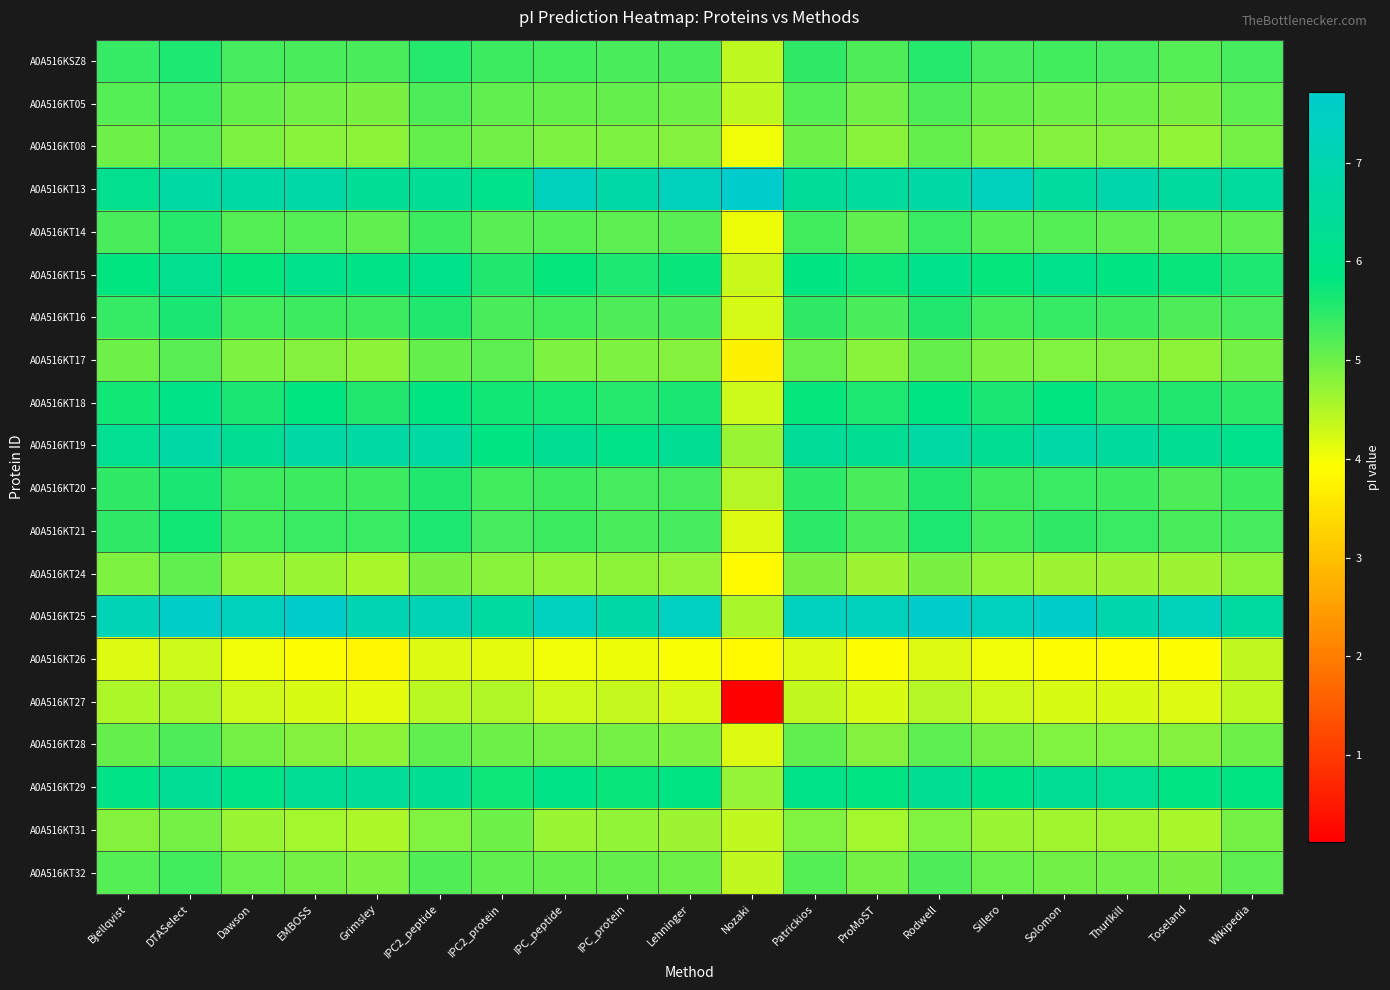

At how many categories does at least one series exceed 3?

19